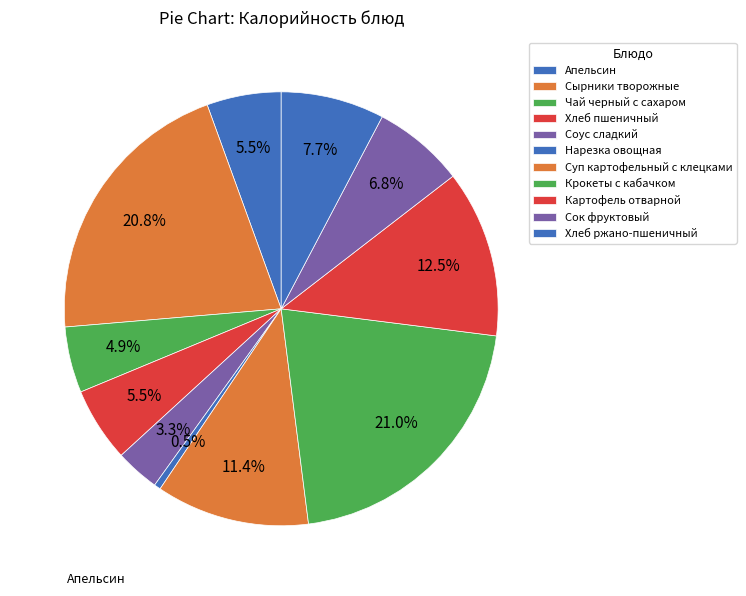

Is it true that Хлеб ржано-пшеничный is 8% of the pie?

True